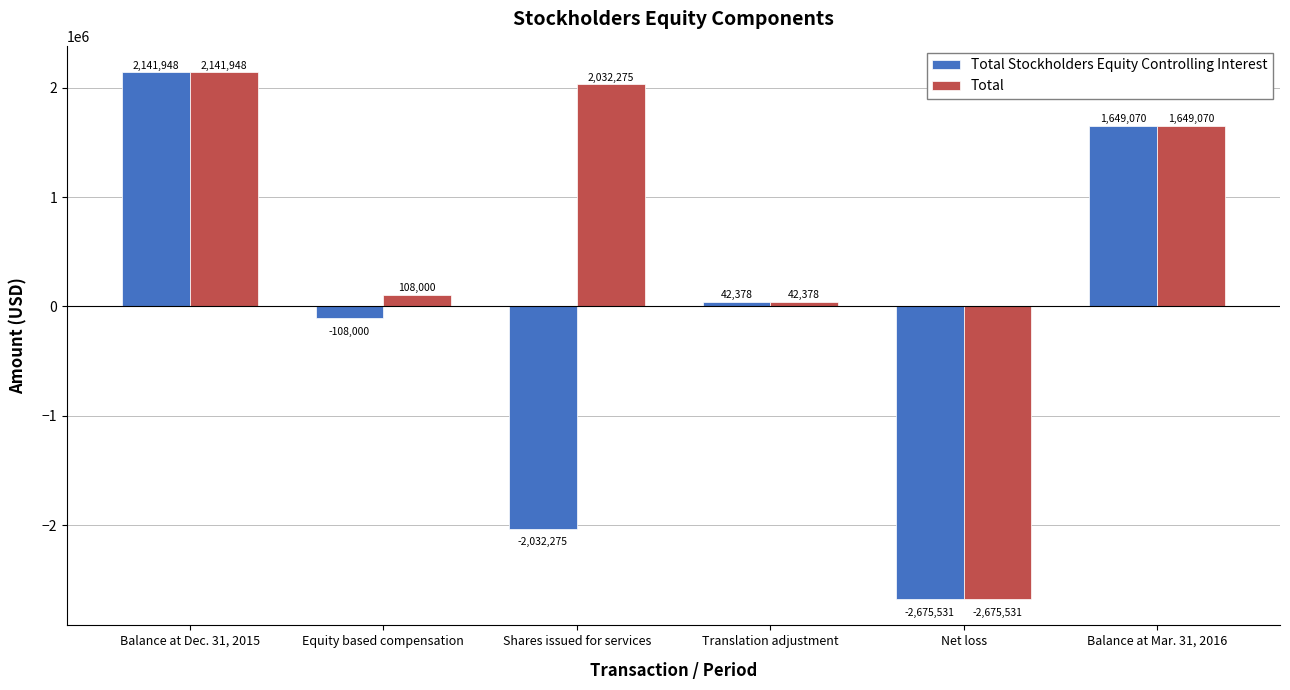

At which category does the chart reach its peak across all series?

Balance at Dec. 31, 2015